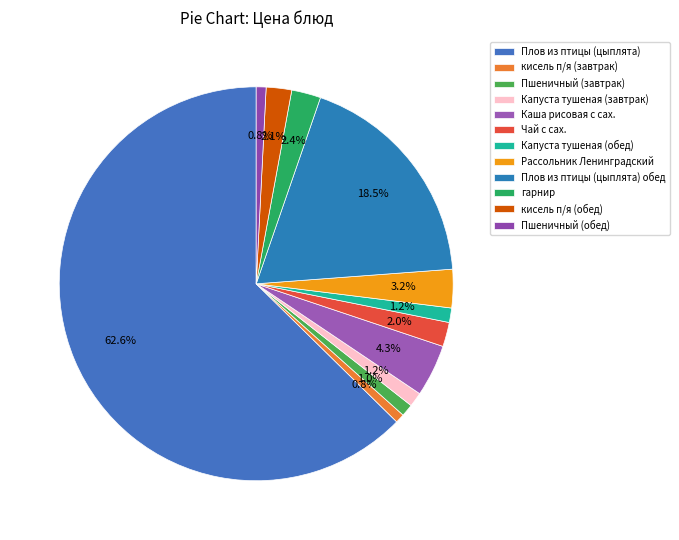

To the nearest percent, what is the difference between the largest and smallest slice percentages?

62%